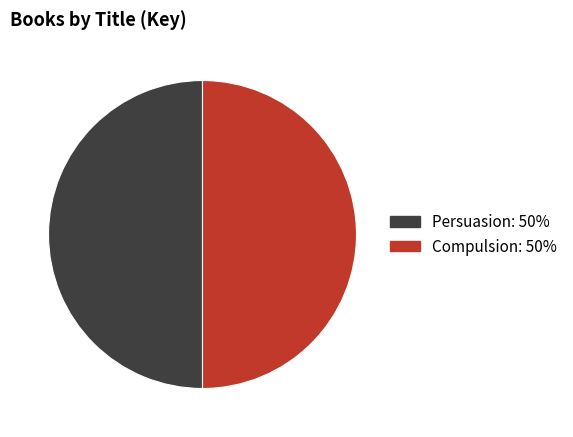

What is the ratio of the value at Compulsion to the value at Persuasion?

1.0